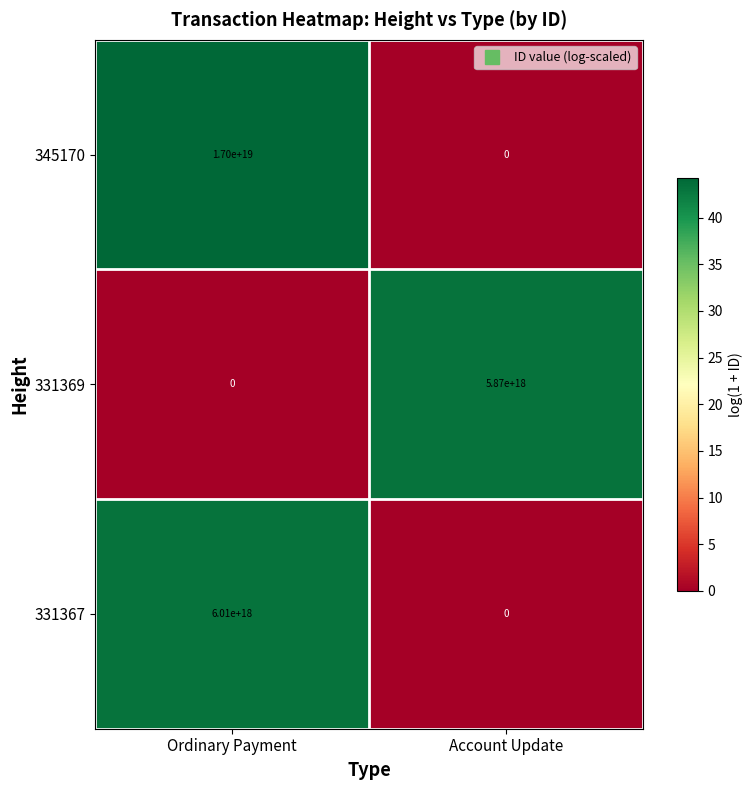

At which category is the sum across all series the highest?

Ordinary Payment